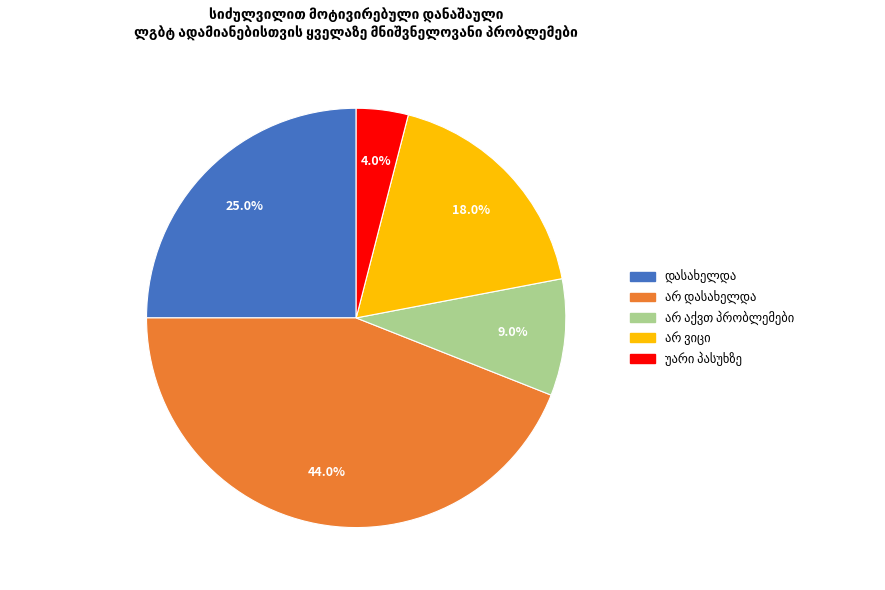

Does any single category account for the majority?

No